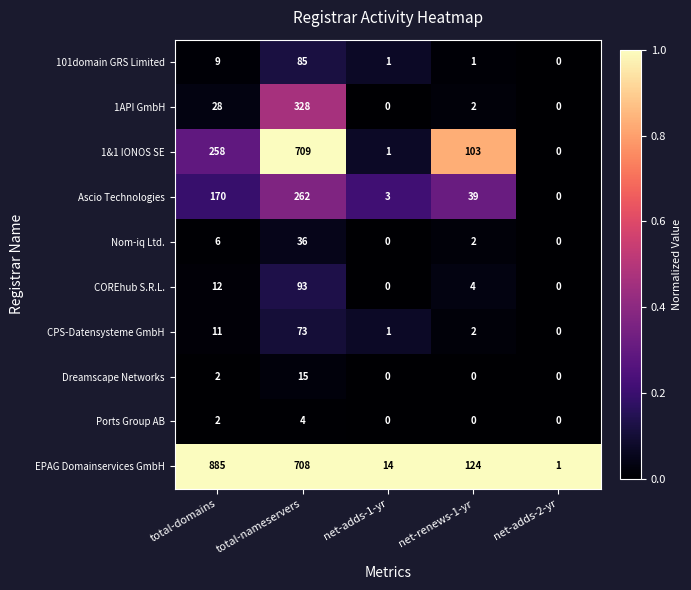

At which category does the chart reach its peak across all series?

total-domains